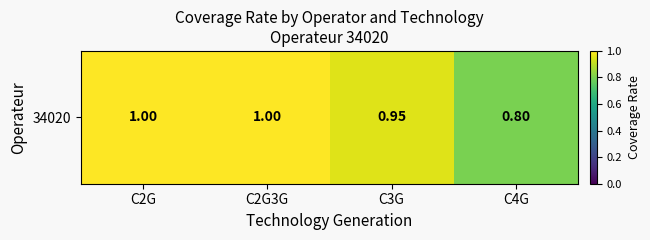

Where is the data nearest to the value 0?

C4G